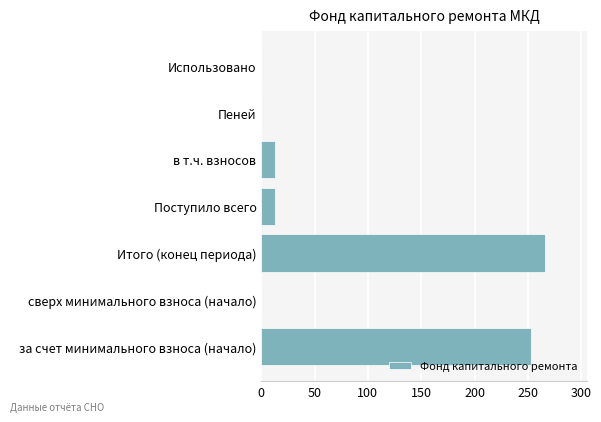

What is the sum of all values?

545.1